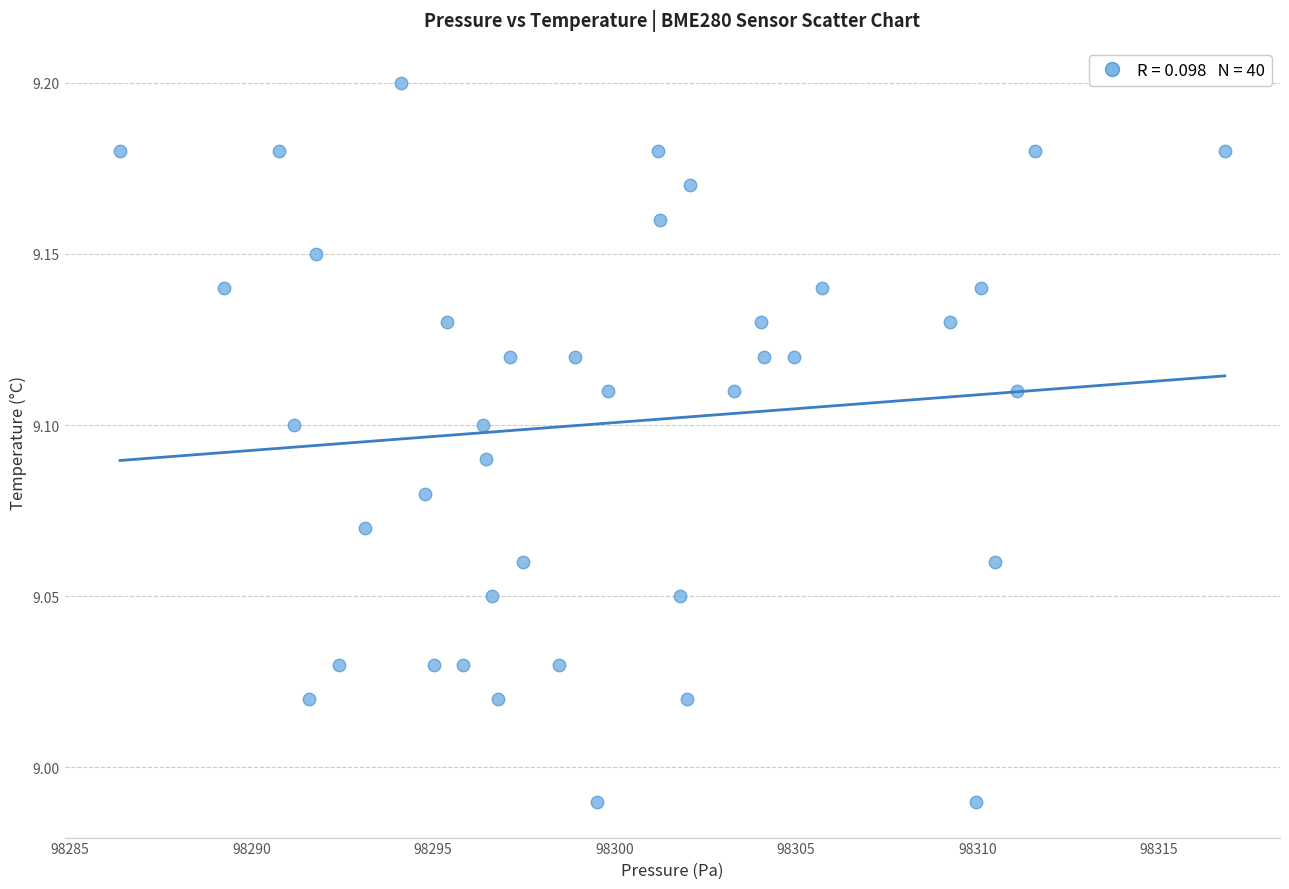

What is the range of X values (max minus min)?

30.4